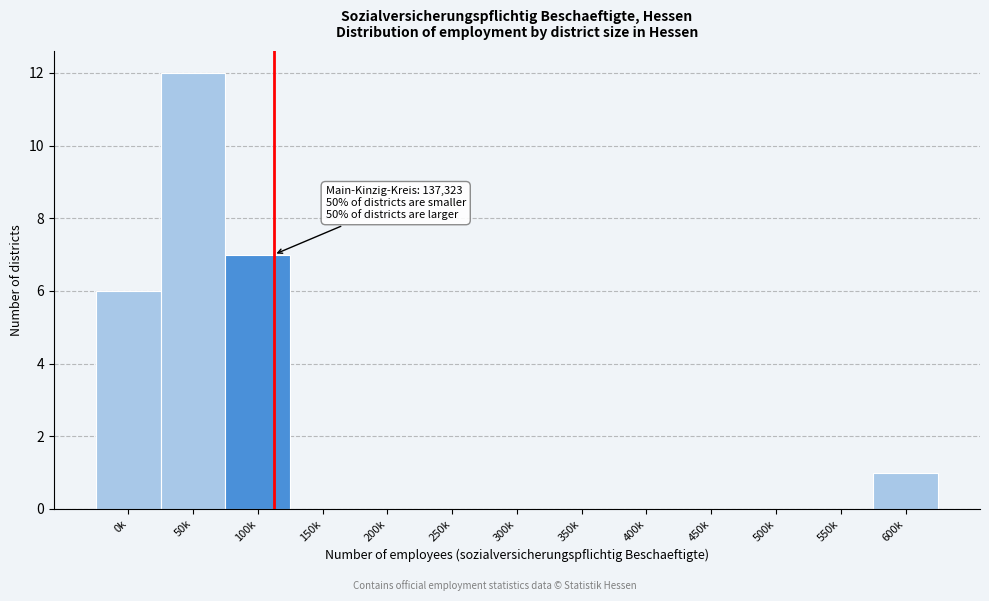

Reading right to left, list all the values displayed in this chart.

600k=1	550k=0	500k=0	450k=0	400k=0	350k=0	300k=0	250k=0	200k=0	150k=0	100k=7	50k=12	0k=6